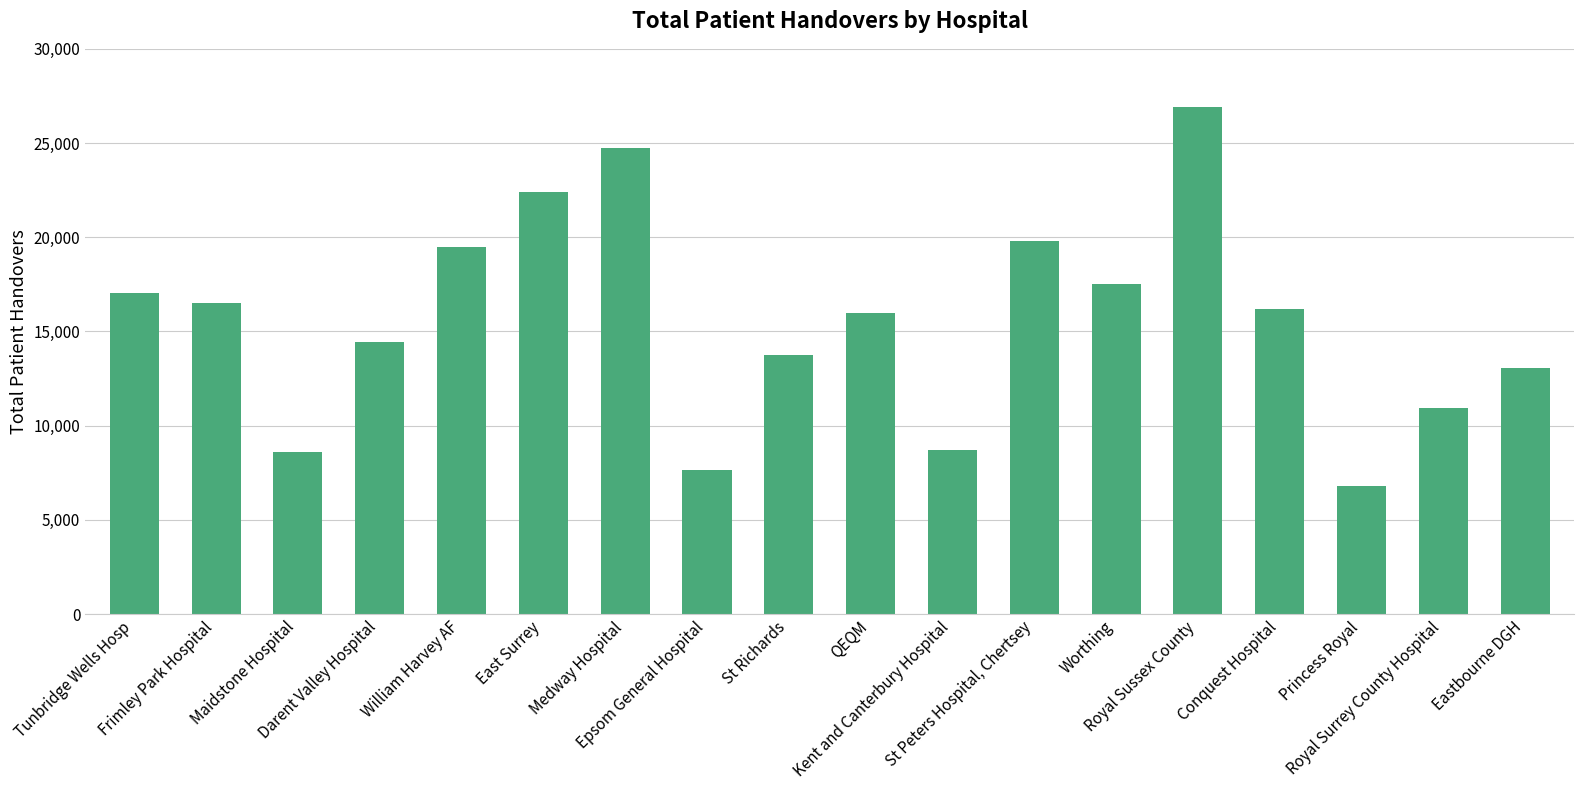

At which label does the data first exceed 16200?

Tunbridge Wells Hosp